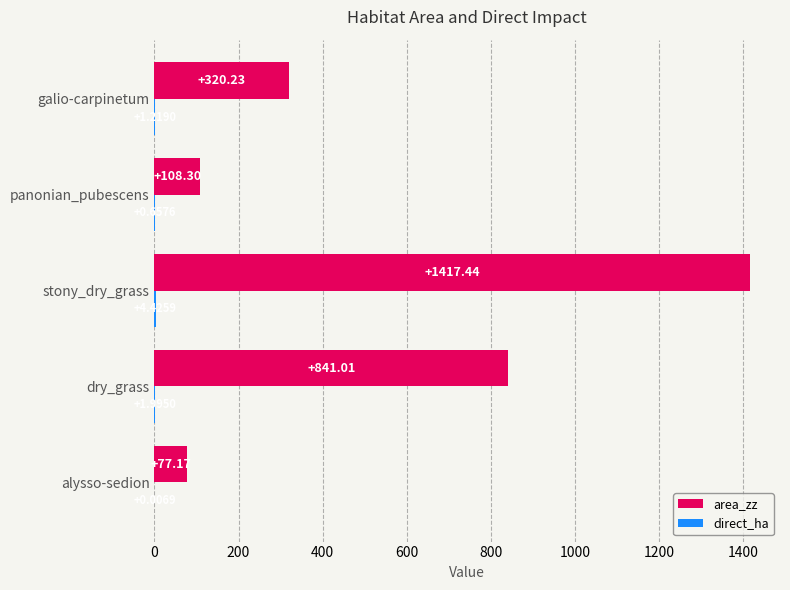

At which category is the sum across all series the highest?

stony_dry_grass